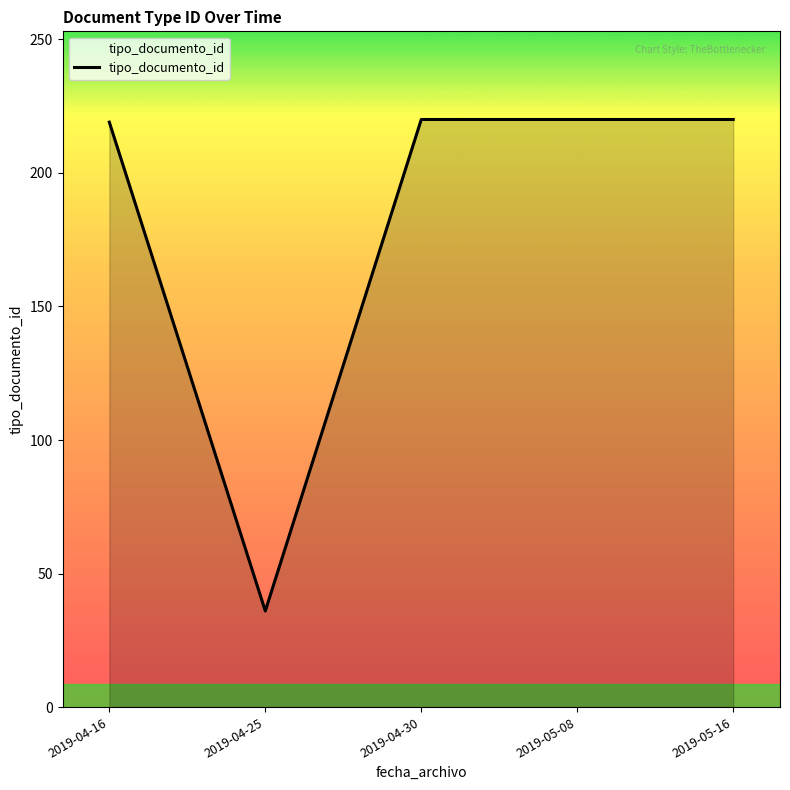

What is the difference between the maximum and minimum values?

184